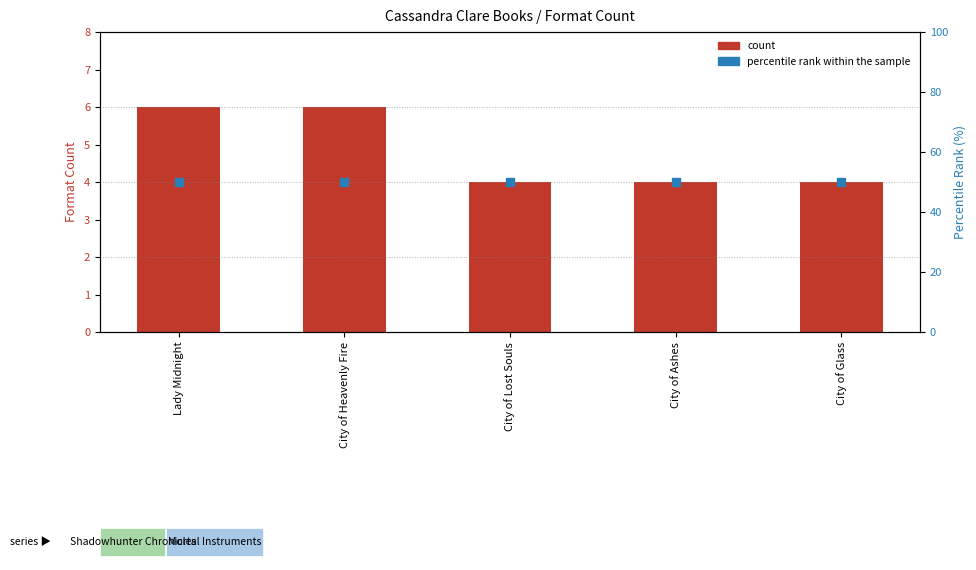

Is the value of percentile rank within the sample at City of Lost Souls greater than the value of count at City of Heavenly Fire?

Yes